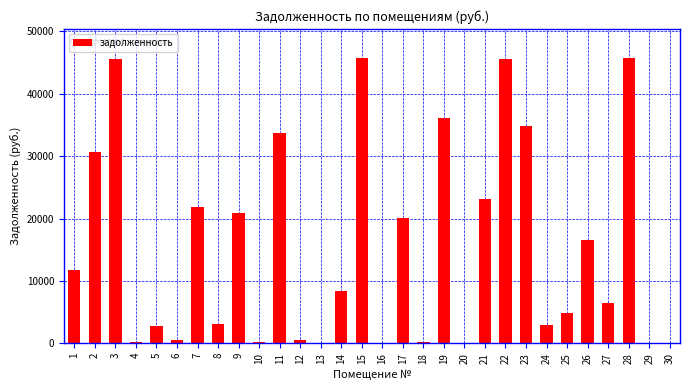

Is it true that the value at 3 is 69364.9?

False